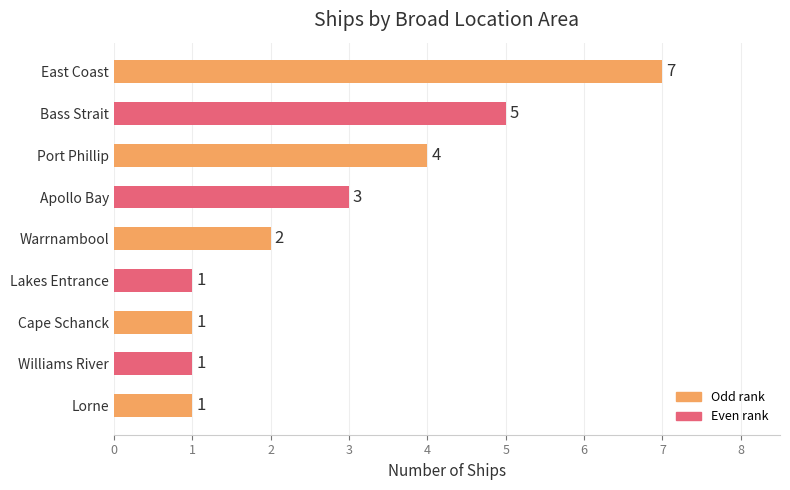

Which category has the highest value across all series?

East Coast